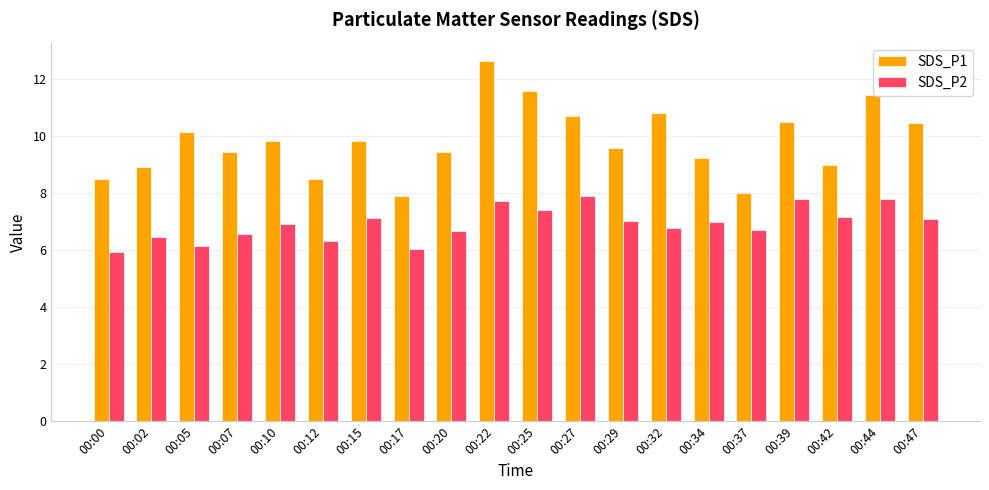

Which category has the highest value across all series?

00:22